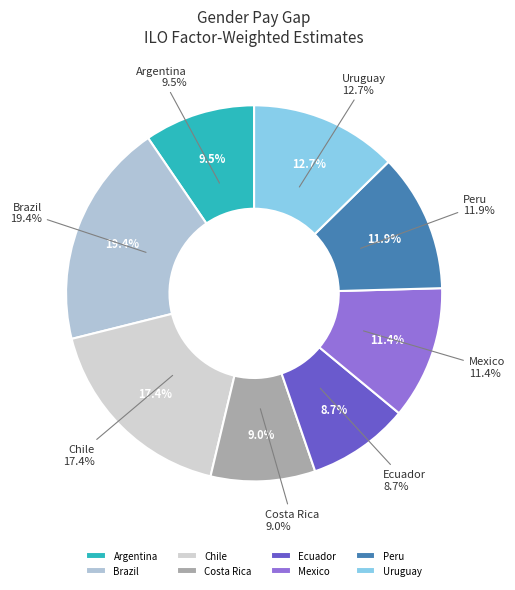

The Peru slice represents 12% of the pie. True or false?

True